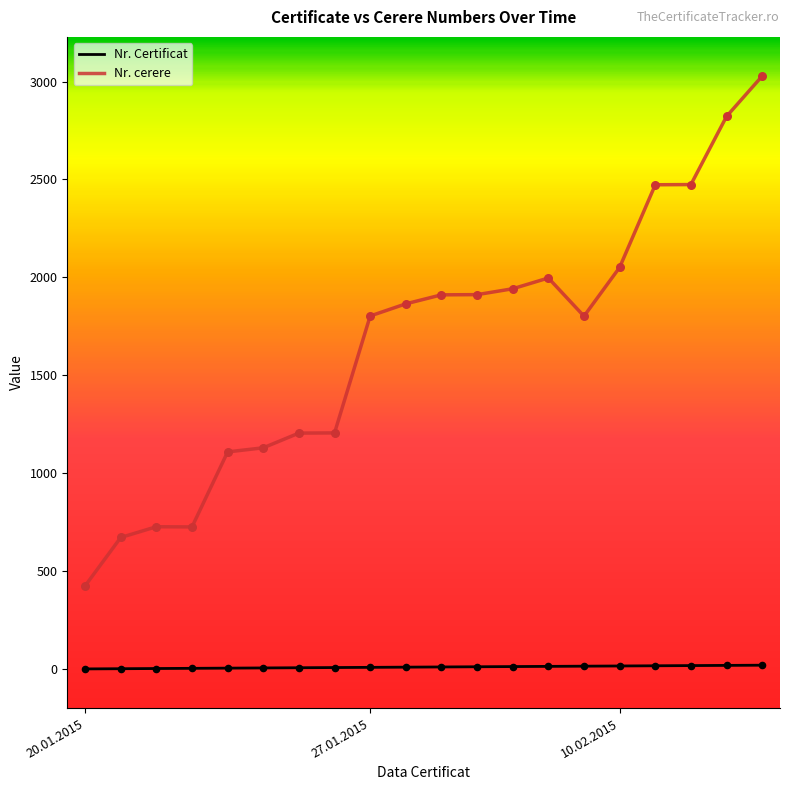

What is the difference between the maximum and minimum values in the Nr. cerere series?

2603